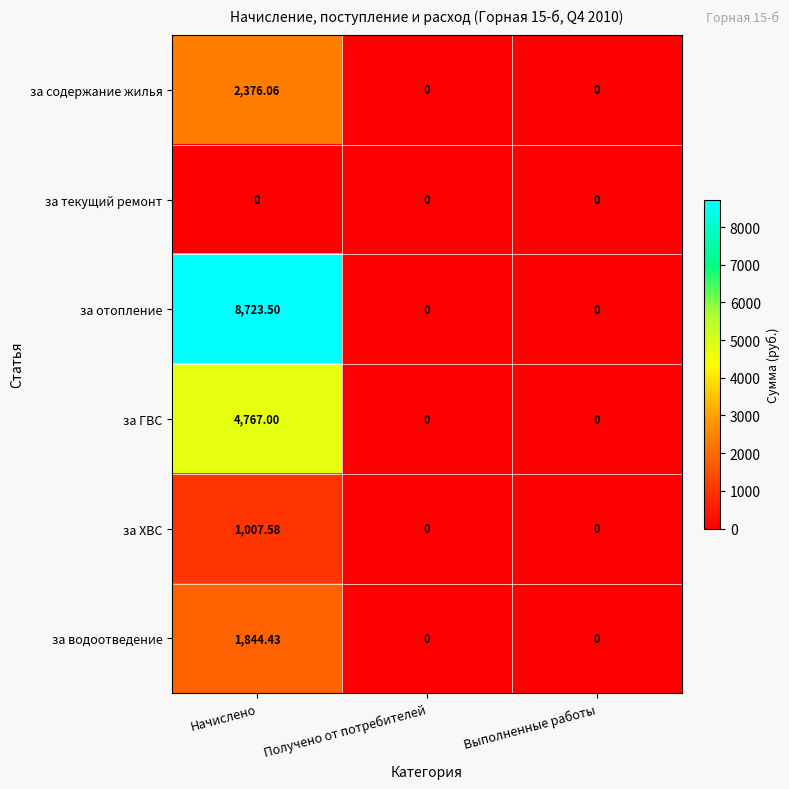

Between Начислено and Выполненные работы, which series saw the biggest shift?

за отопление